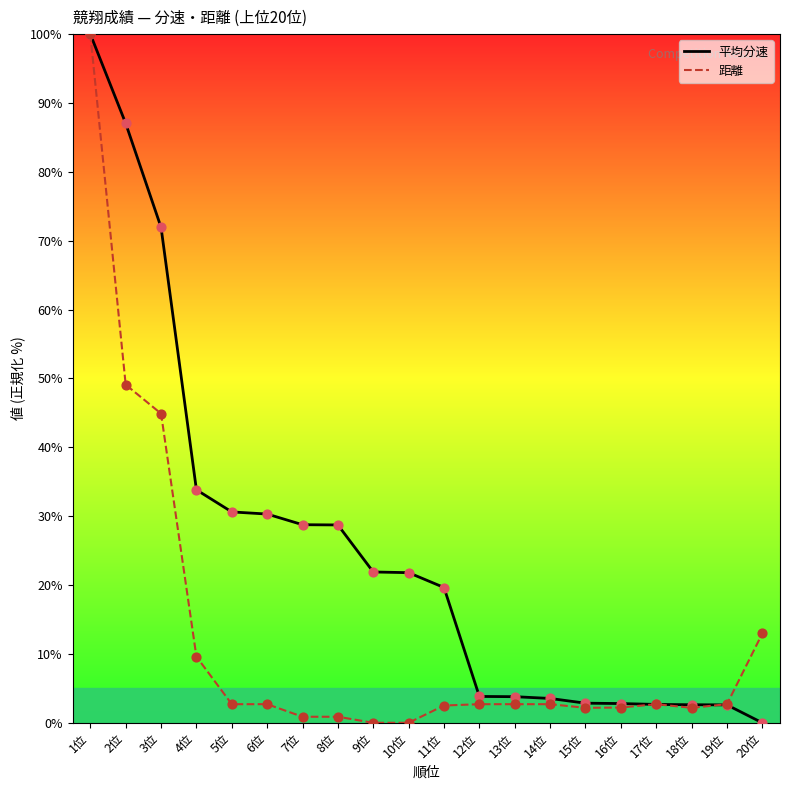

Which series has the largest total across all categories?

平均分速